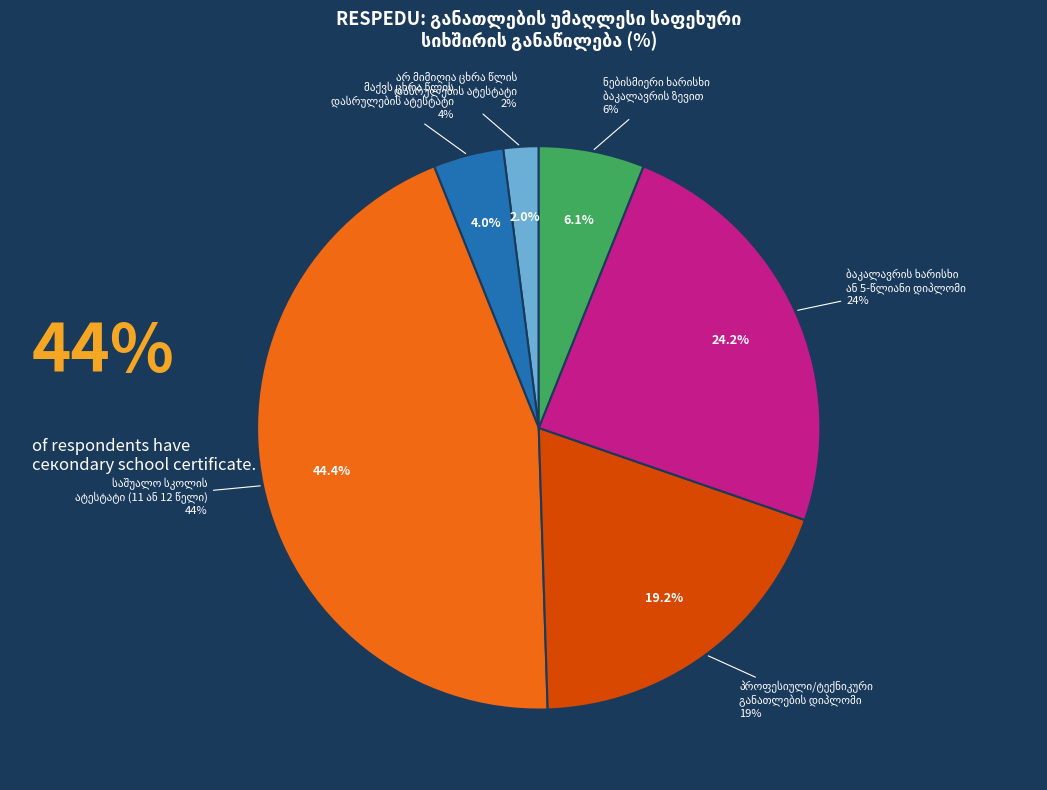

Which category has the biggest portion of the pie?

საშუალო სკოლის
ატესტატი (11 ან 12 წელი)